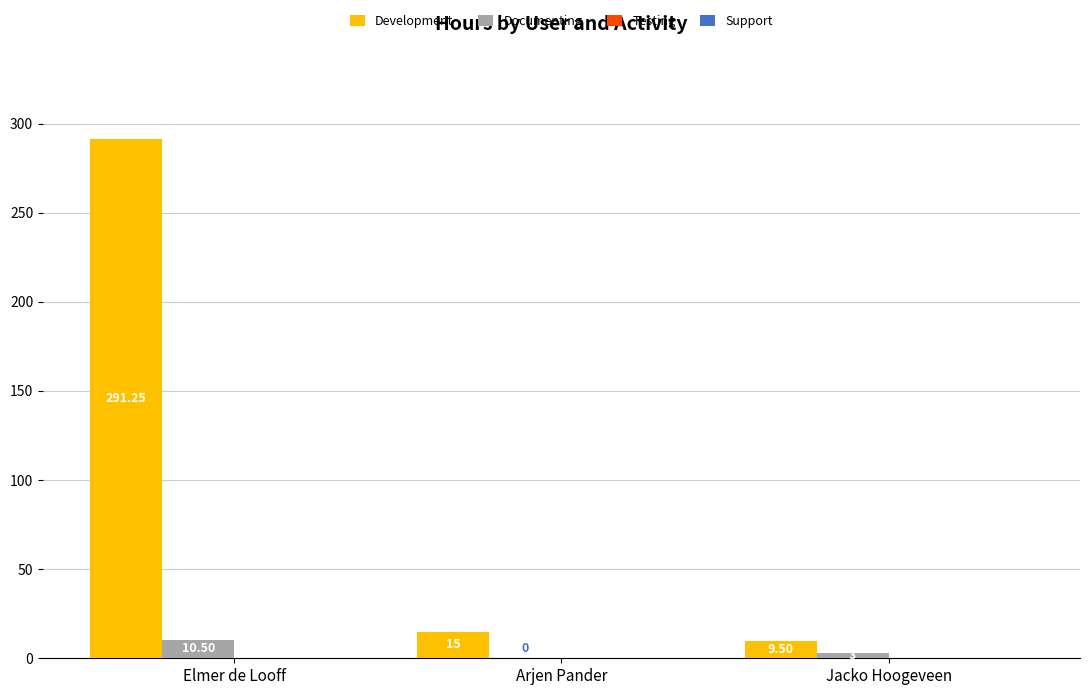

At which label does Development reach its peak?

Elmer de Looff